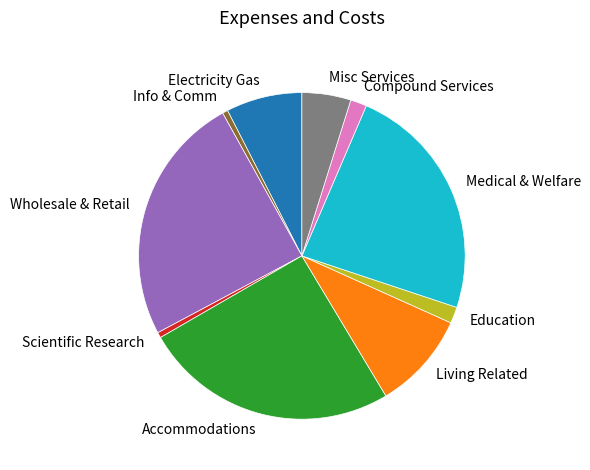

How many segments does this pie chart have?

10